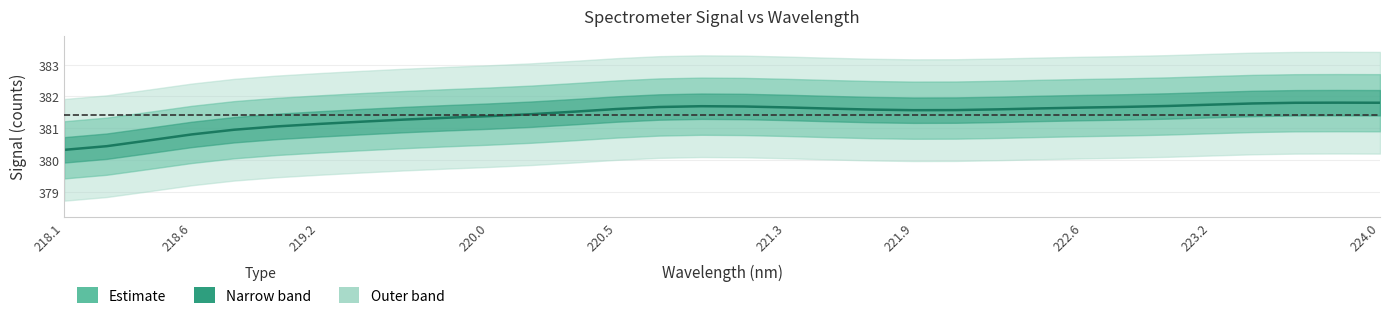

At which category does the chart reach its minimum across all series?

218.1